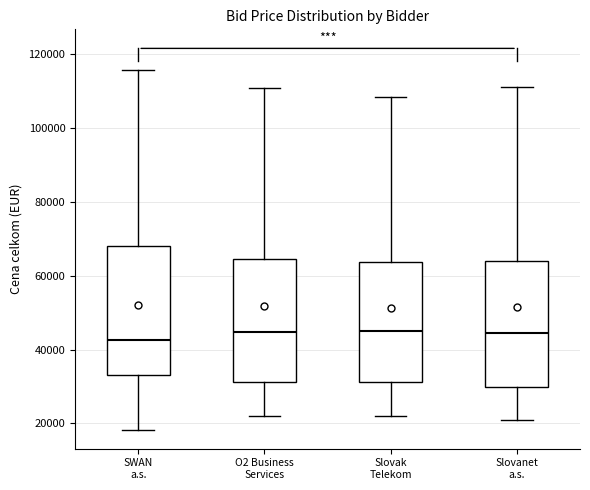

Where does the upper whisker of the box for Slovak Telekom end on the y-axis? The values are not printed on the chart, so give them approximately, as read against the axis.

108000